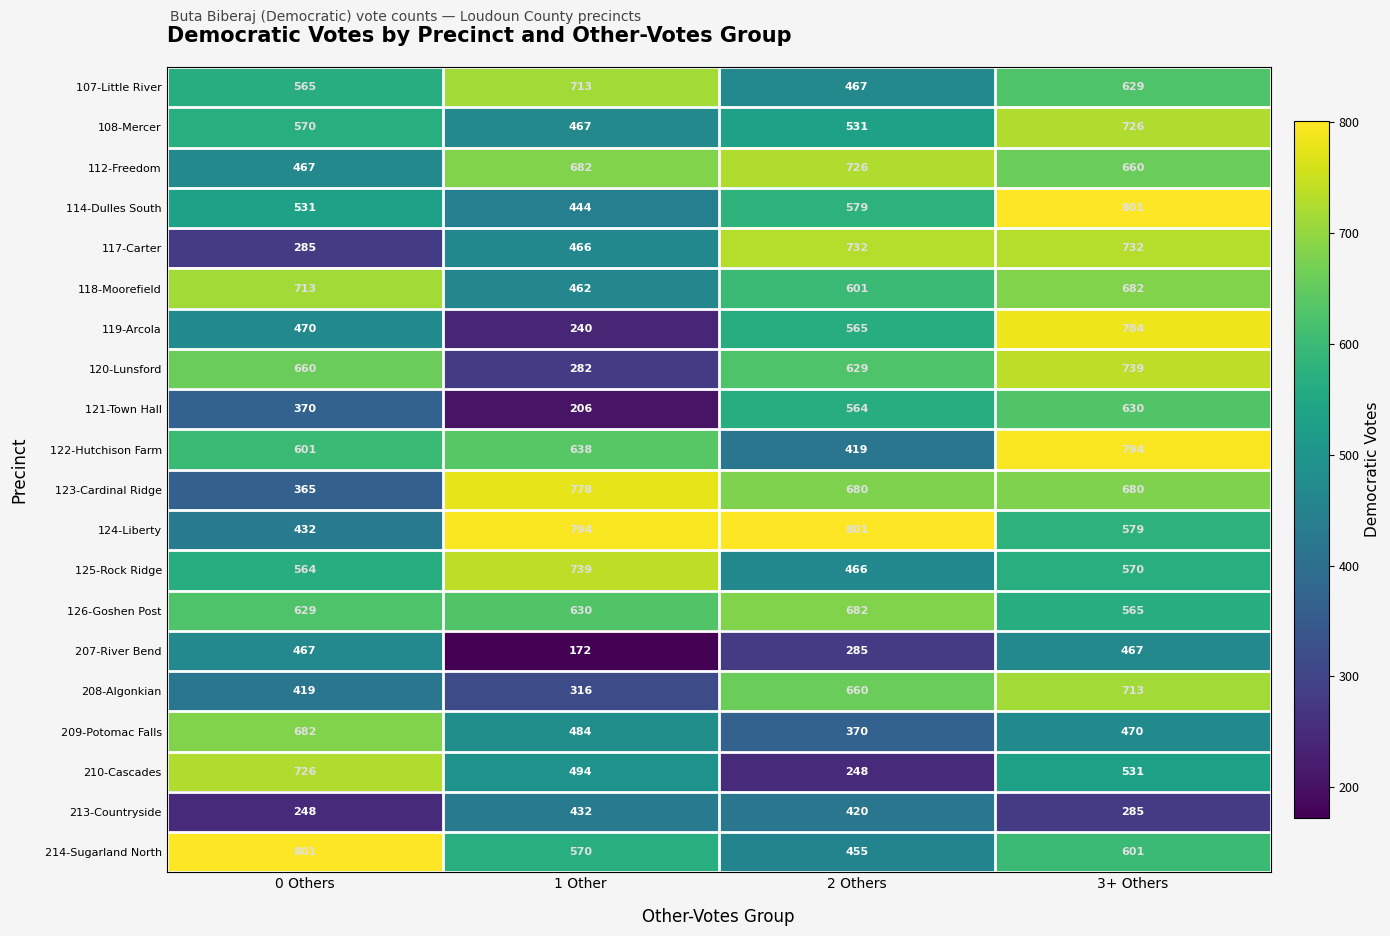

How many 108-Mercer values are between 531 and 726?

3